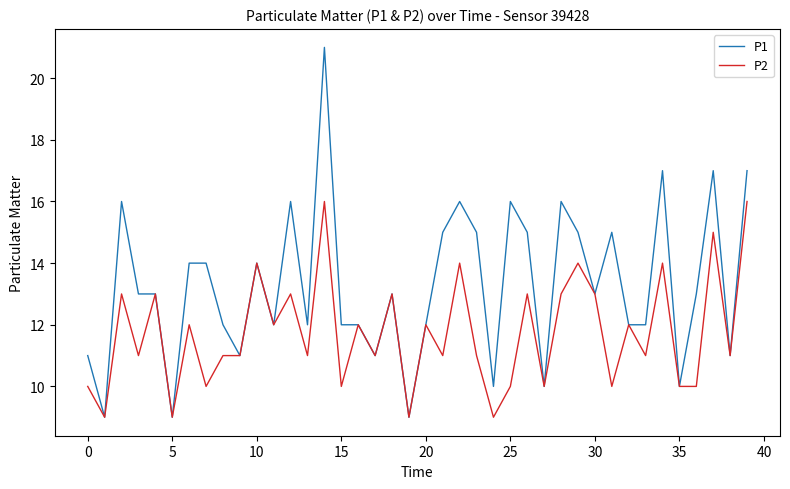

Which series has the largest total across all categories?

P1